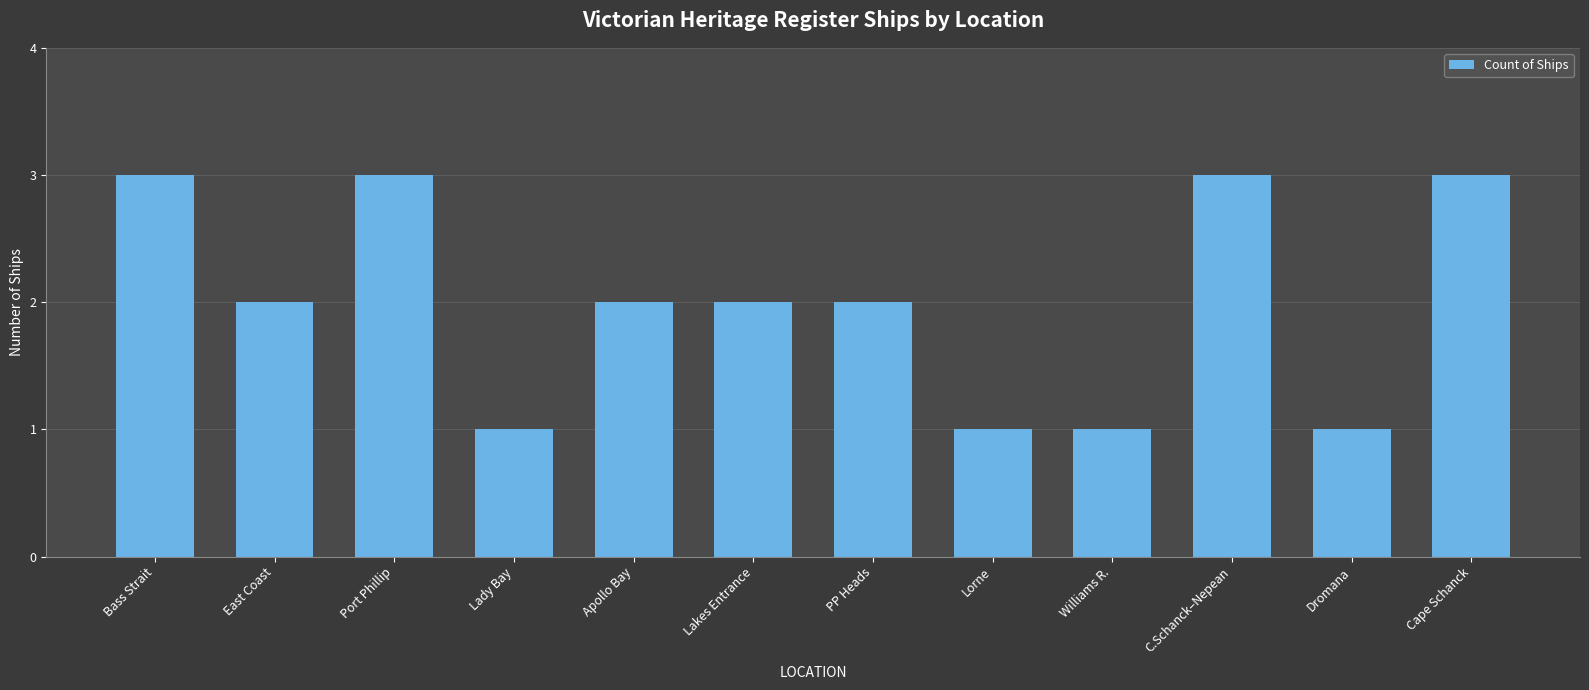

Where does the data first go above 2?

Bass Strait